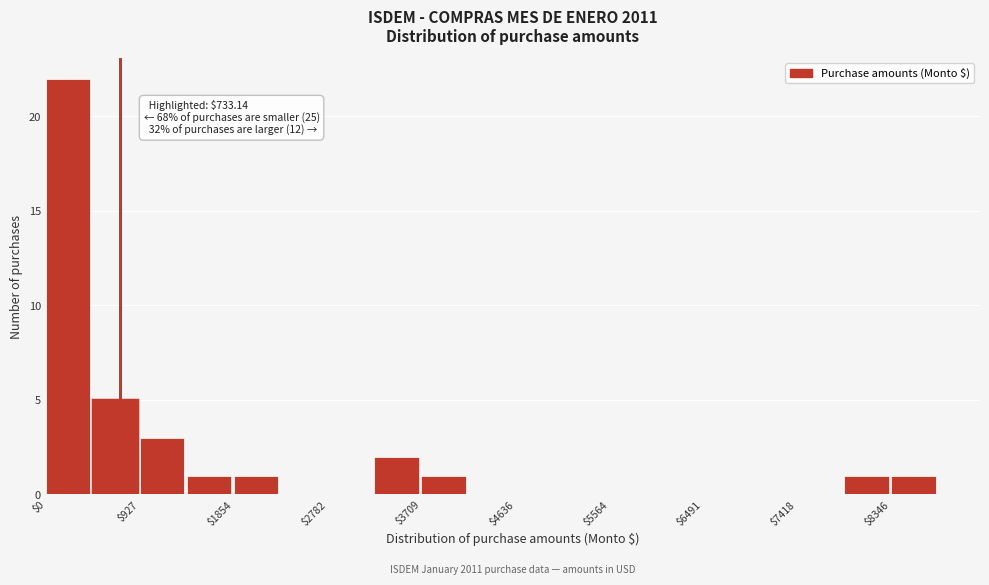

Which range on the x-axis has the tallest bar?

0 to 500